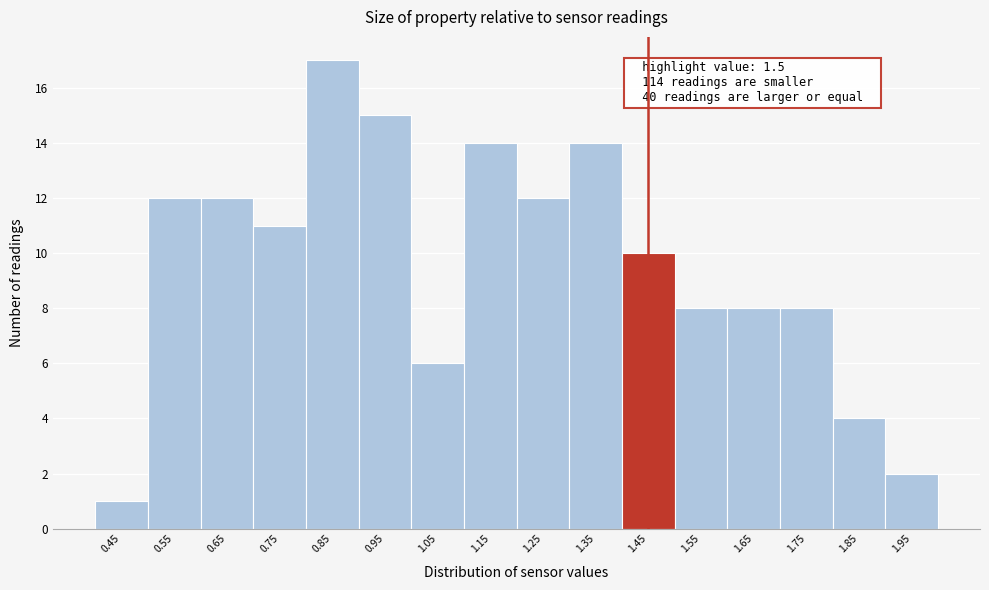

Reading left to right, list all the values displayed in this chart.

1	12	12	11	17	15	6	14	12	14	10	8	8	8	4	2